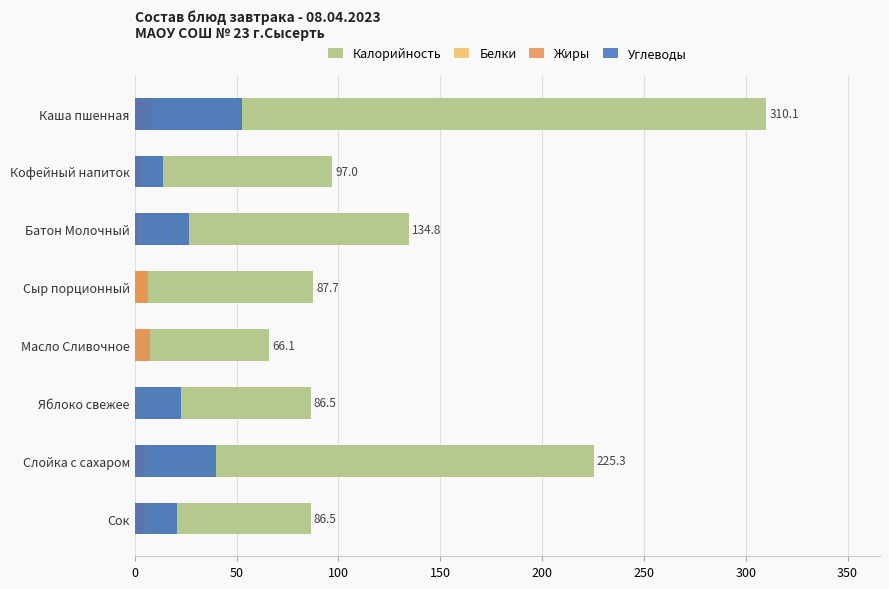

The value of Углеводы at 100 is 12.3. True or false?

False